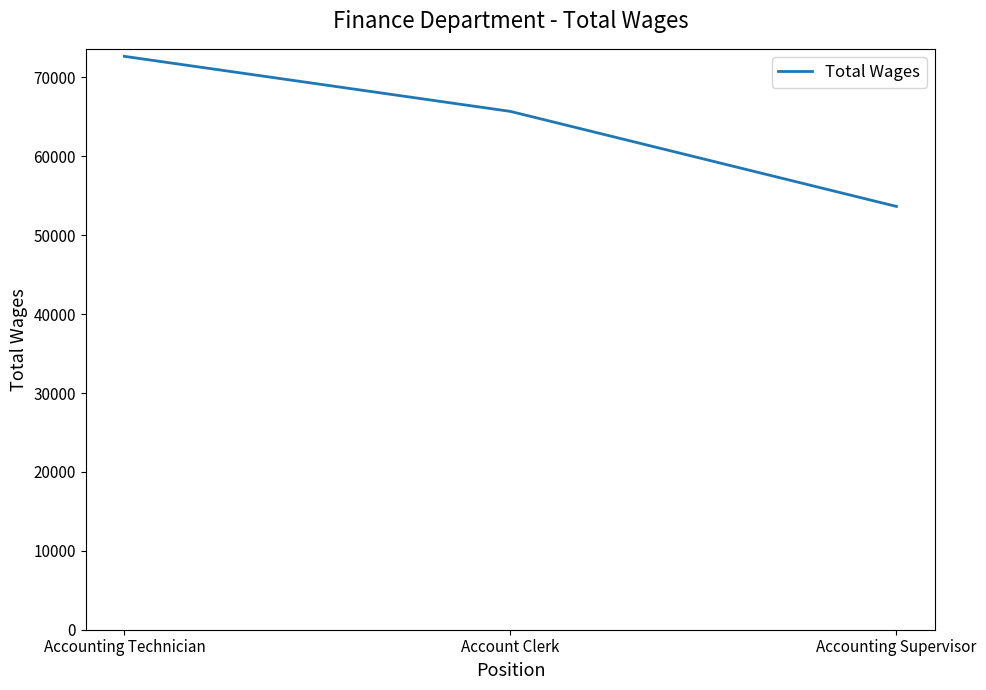

What is the change in value from Accounting Technician to Account Clerk?

-6979